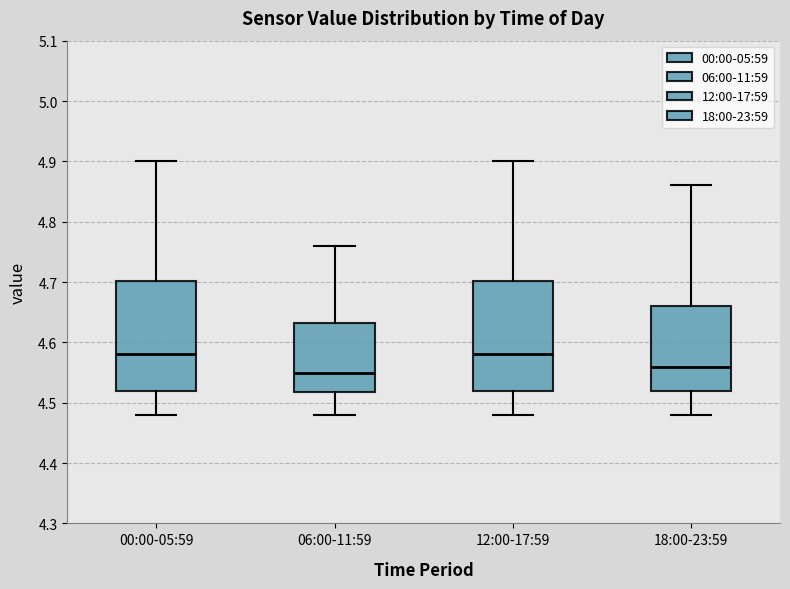

Where does the lower whisker of the box for 00:00-05:59 end on the y-axis? The values are not printed on the chart, so give them approximately, as read against the axis.

4.48